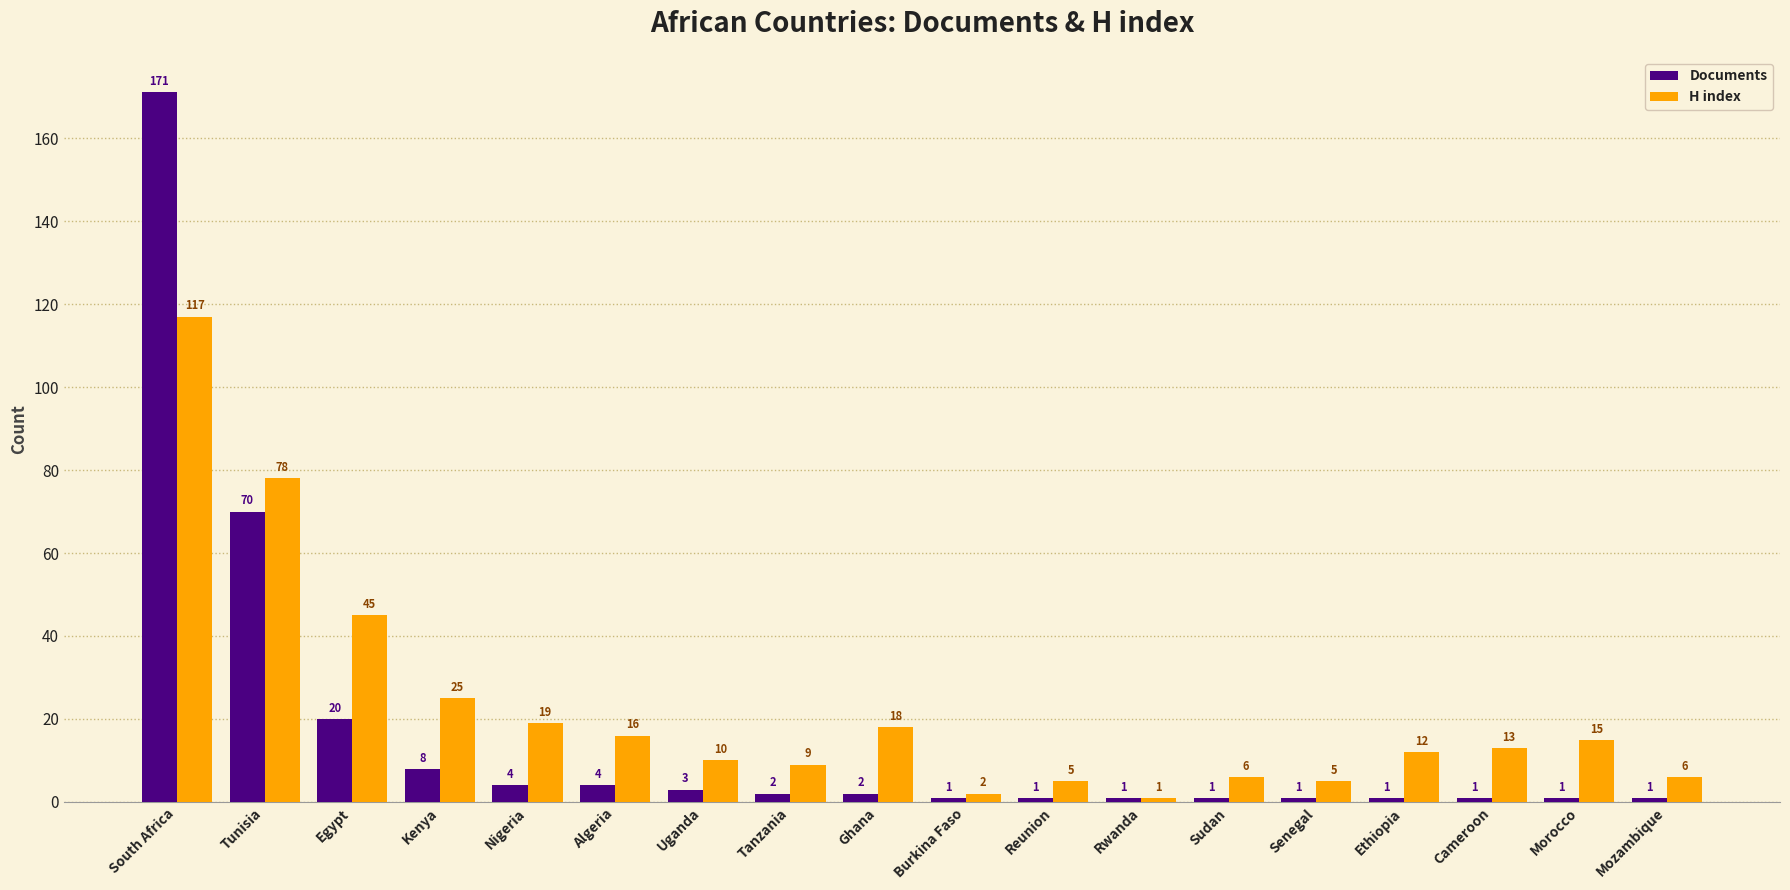

The value of Documents at South Africa is 243. True or false?

False